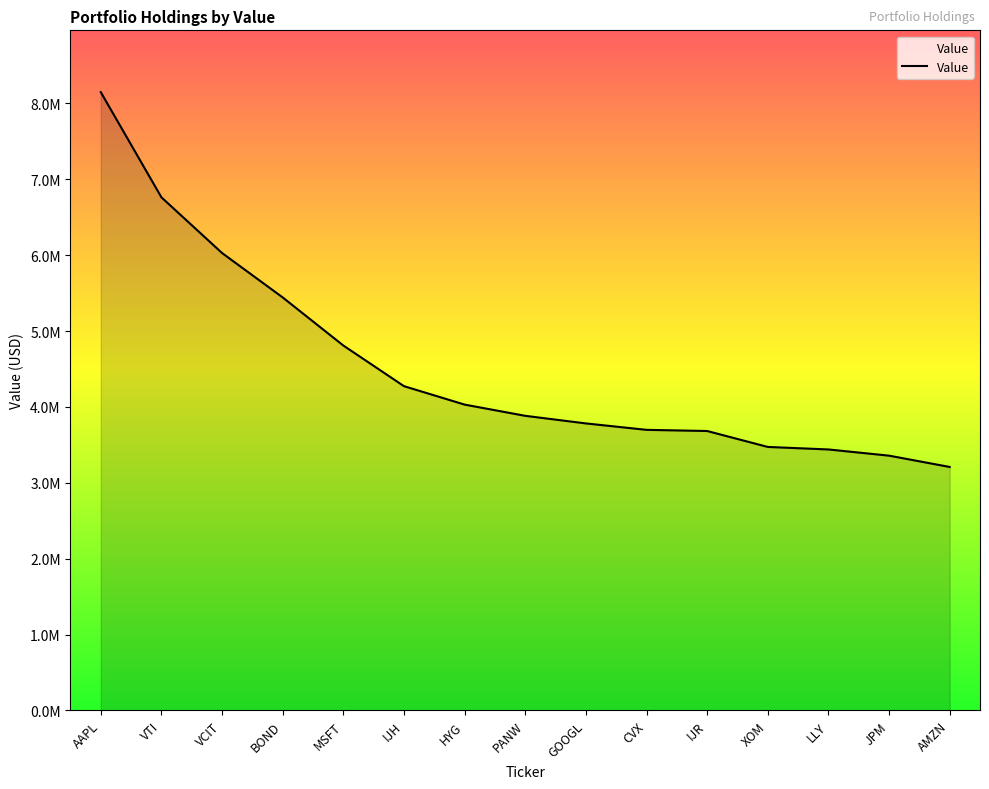

Does the chart display data point markers on the line(s)?

No